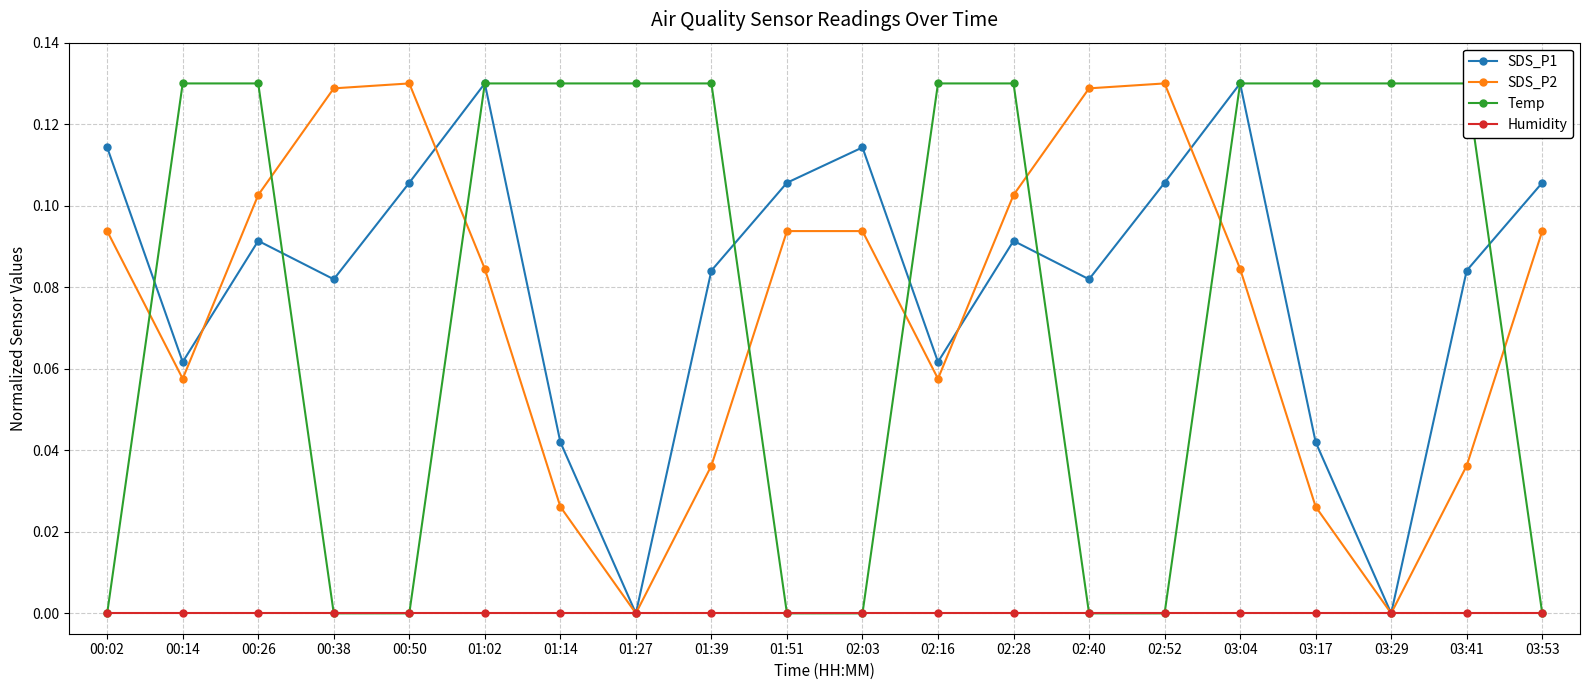

Between which two adjacent categories do Temp and SDS_P2 first intersect?

00:02 and 00:14